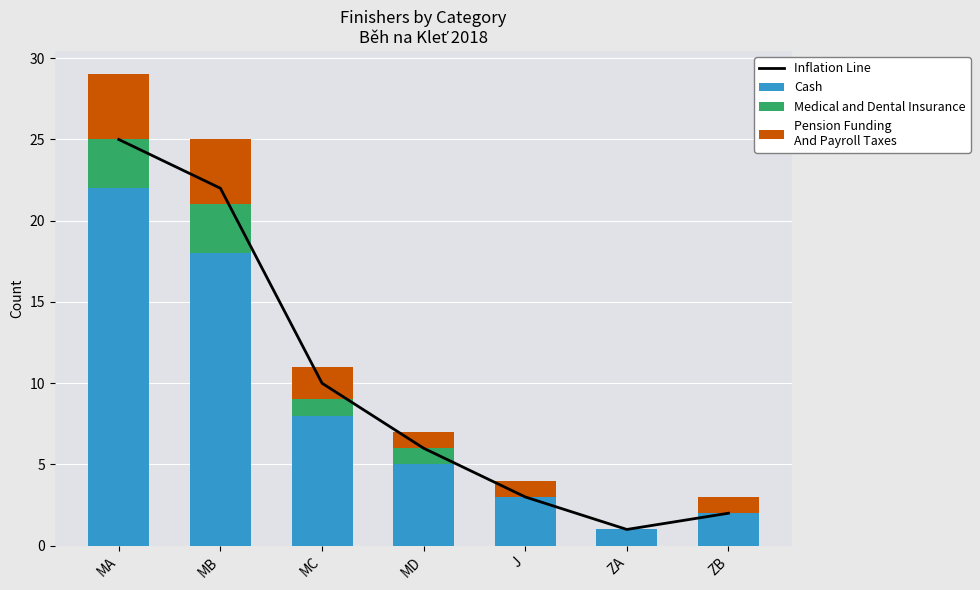

How many groups of bars are there?

7